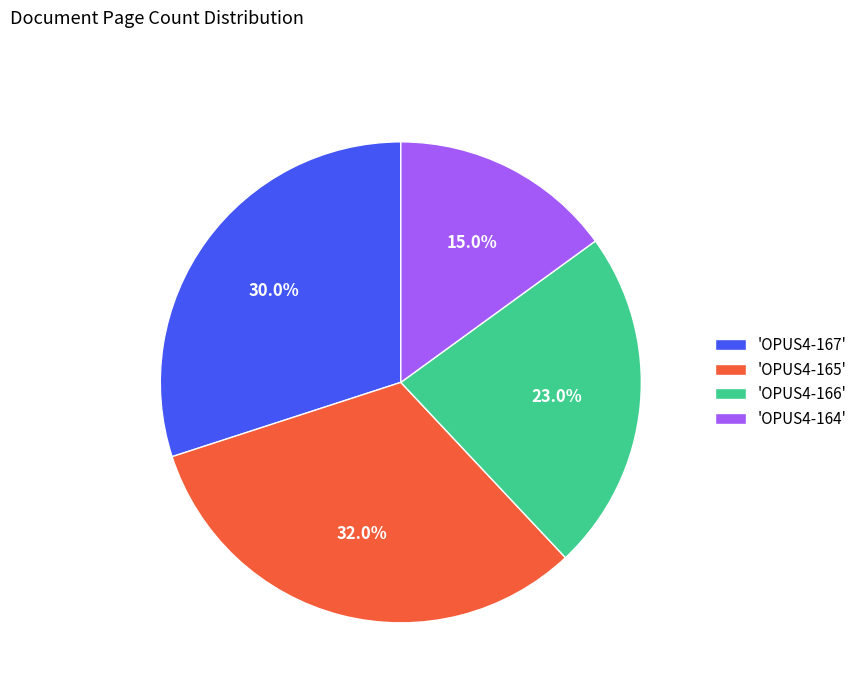

Count the number of slices in the pie.

4